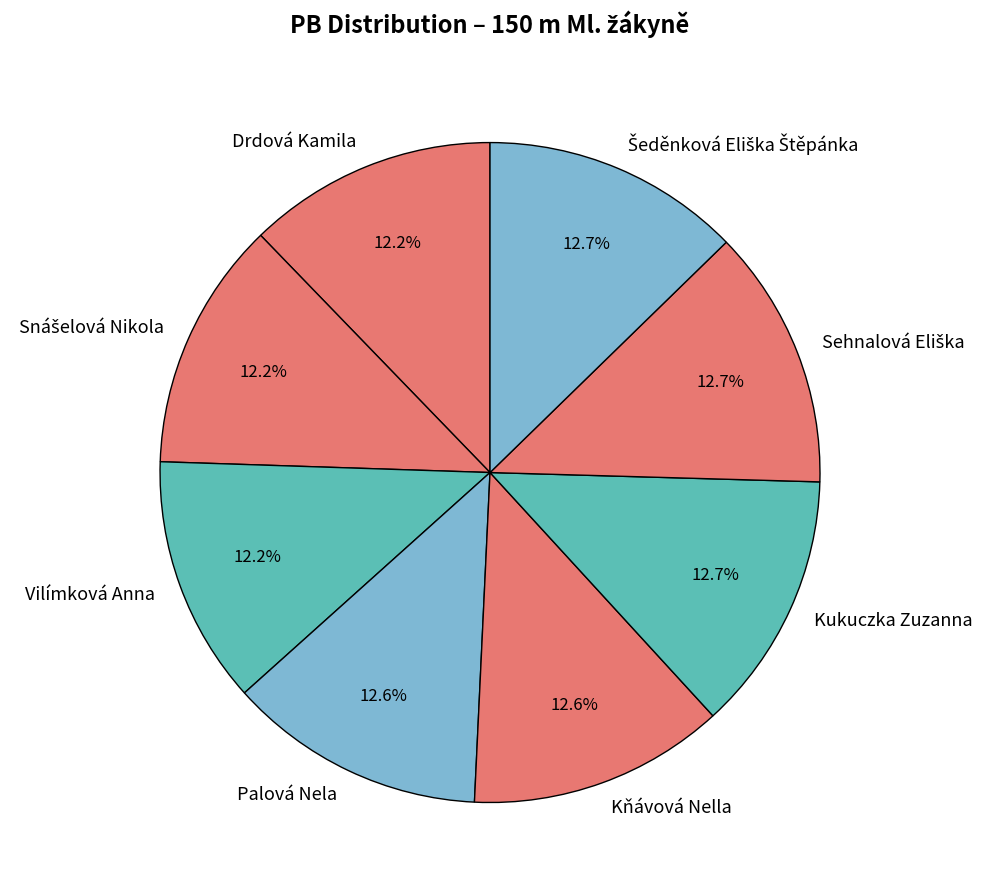

Is it true that Kňávová Nella is 13% of the pie?

True